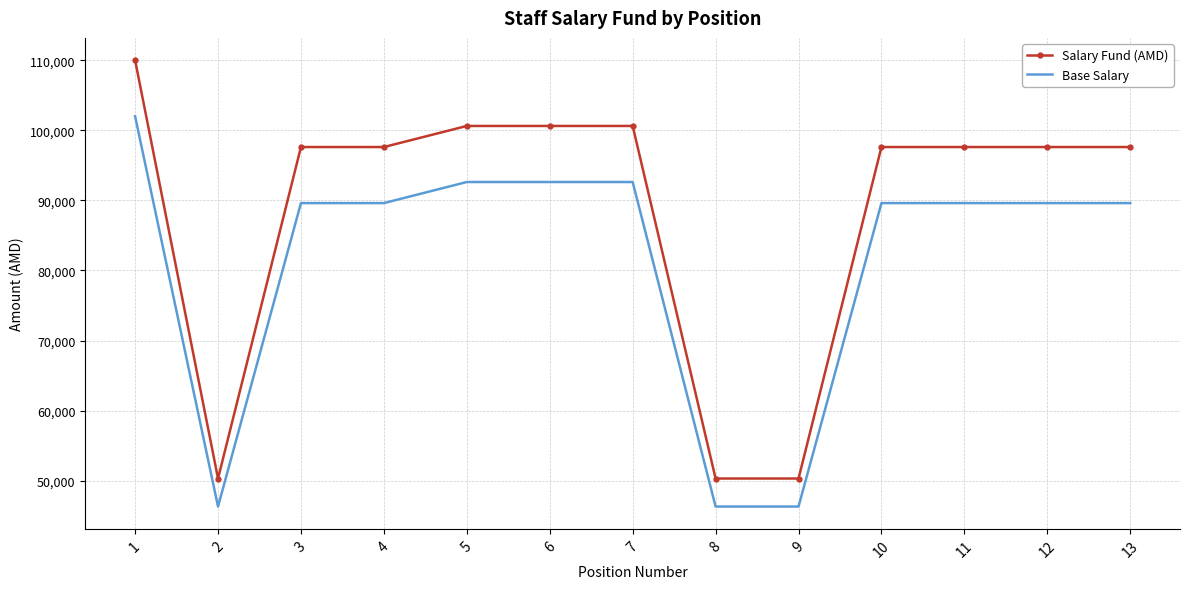

At how many categories does at least one series exceed 64158?

10